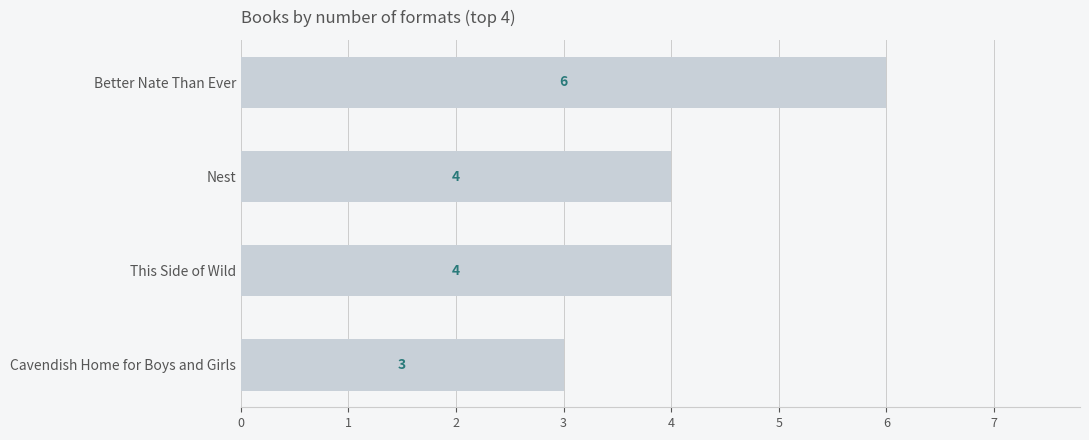

At which category does the chart reach its peak across all series?

Better Nate Than Ever